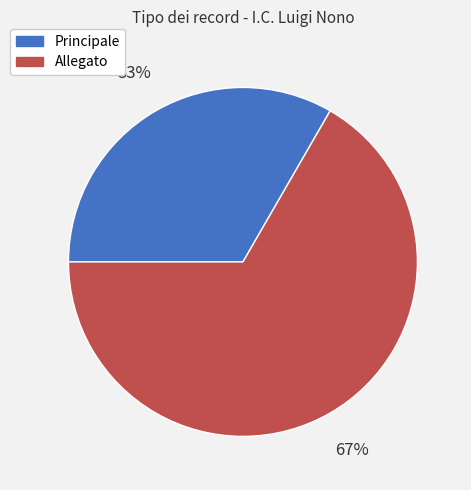

To the nearest percent, what is the combined percentage of Principale and Allegato?

100%